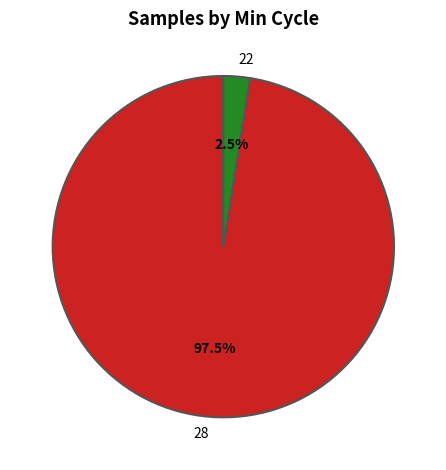

How many segments does this pie chart have?

2